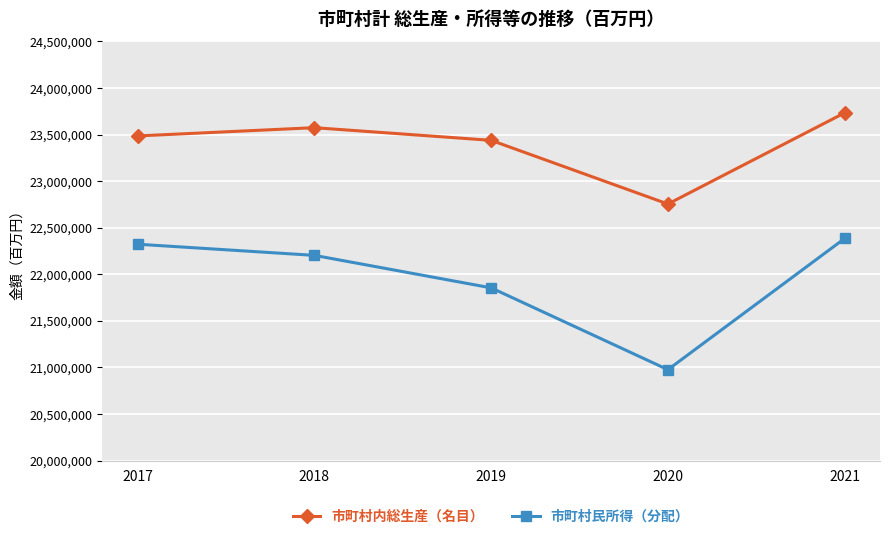

Is it true that 市町村民所得（分配） equals 30642602 at 2020?

False